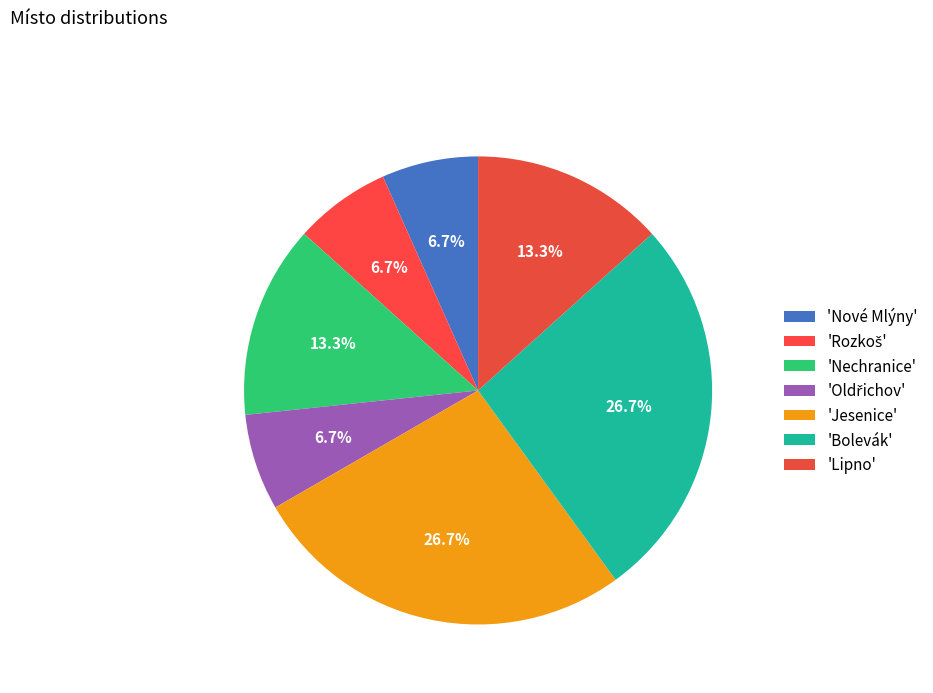

Is there a majority slice in this chart?

No